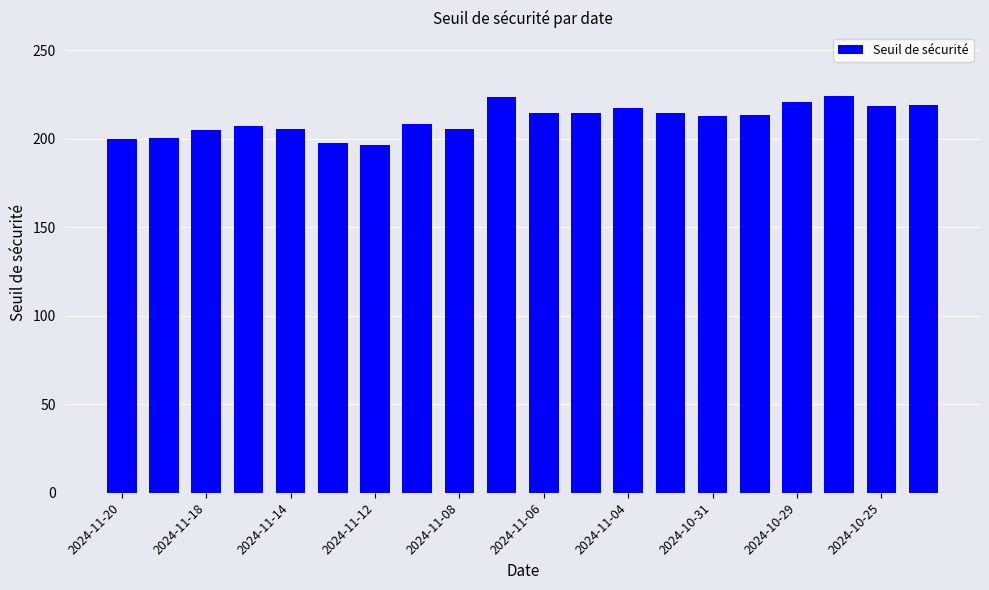

What is the greatest value displayed?

223.9